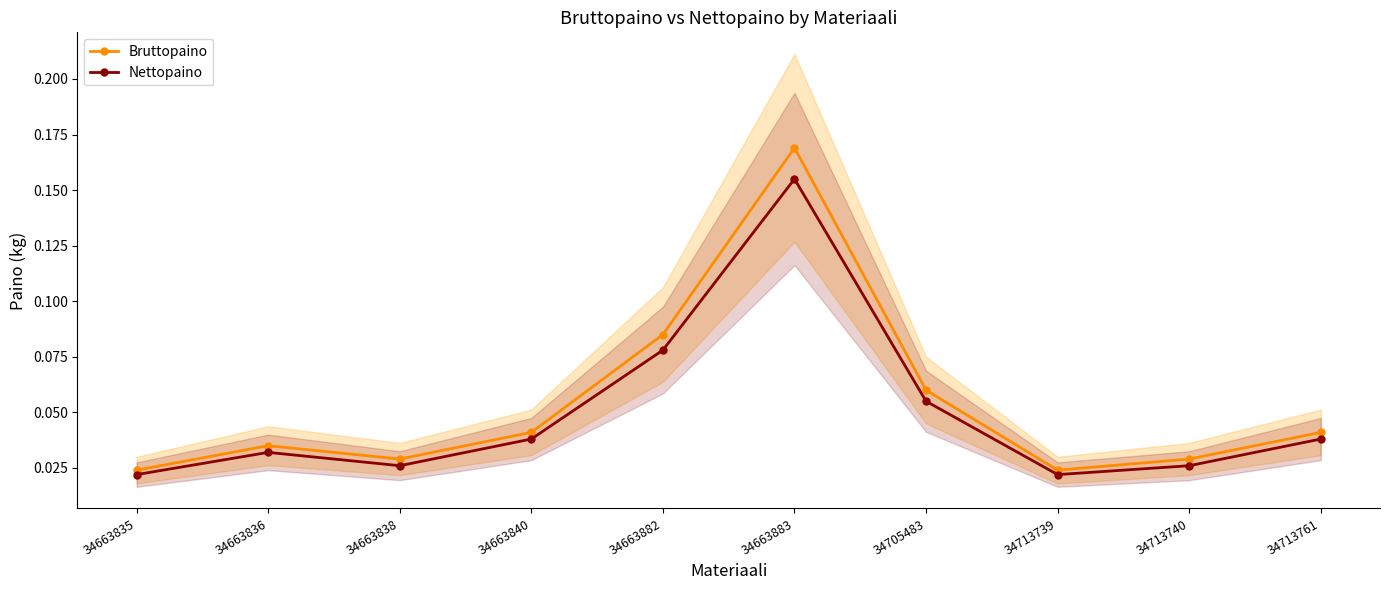

Which series has the largest range (max minus min)?

Bruttopaino